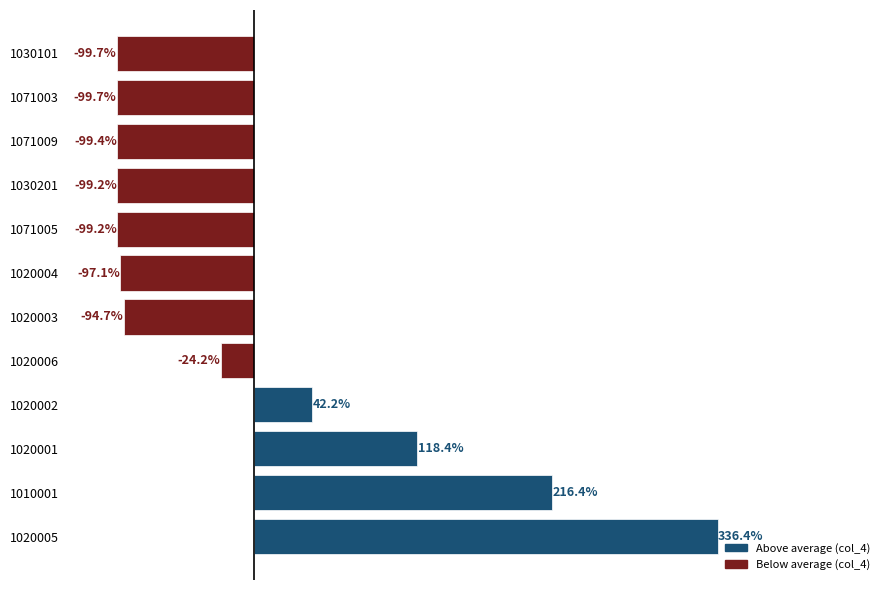

How many bars are there in total?

12